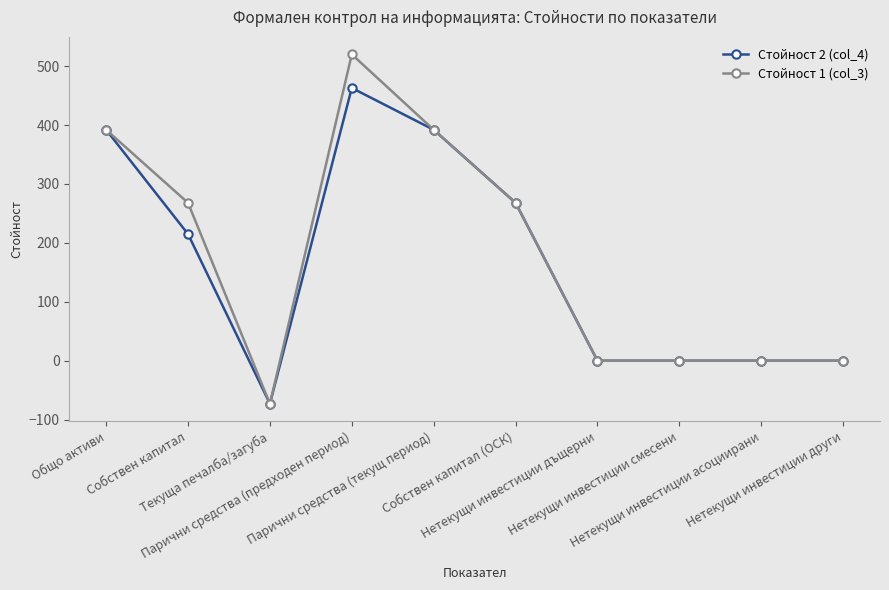

Reading left to right, what are all the values shown in this chart?

Стойност 2 (col_4): Общо активи=392	Собствен капитал=215	Текуща печалба/загуба=-73	Парични средства (предходен период)=463	Парични средства (текущ период)=392	Собствен капитал (ОСК)=268	Нетекущи инвестиции дъщерни=0	Нетекущи инвестиции смесени=0	Нетекущи инвестиции асоциирани=0	Нетекущи инвестиции други=0
Стойност 1 (col_3): Общо активи=392	Собствен капитал=268	Текуща печалба/загуба=-73	Парични средства (предходен период)=520	Парични средства (текущ период)=392	Собствен капитал (ОСК)=268	Нетекущи инвестиции дъщерни=0	Нетекущи инвестиции смесени=0	Нетекущи инвестиции асоциирани=0	Нетекущи инвестиции други=0